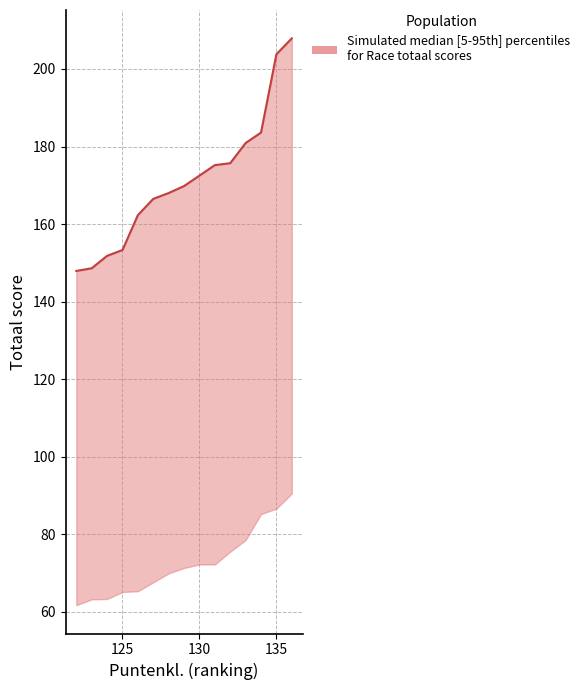

What is the average value?

171.2